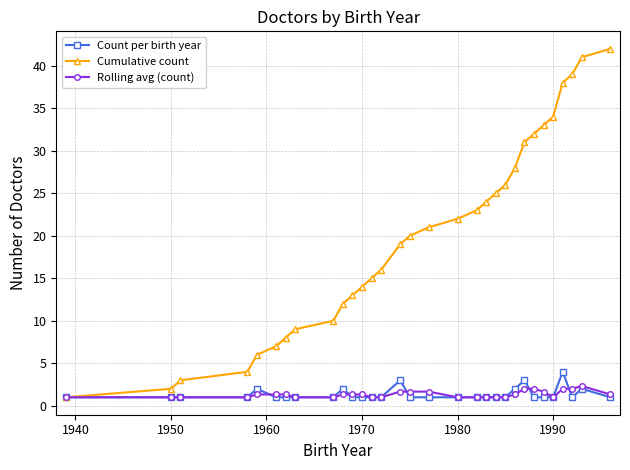

How many lines are shown in the chart?

3